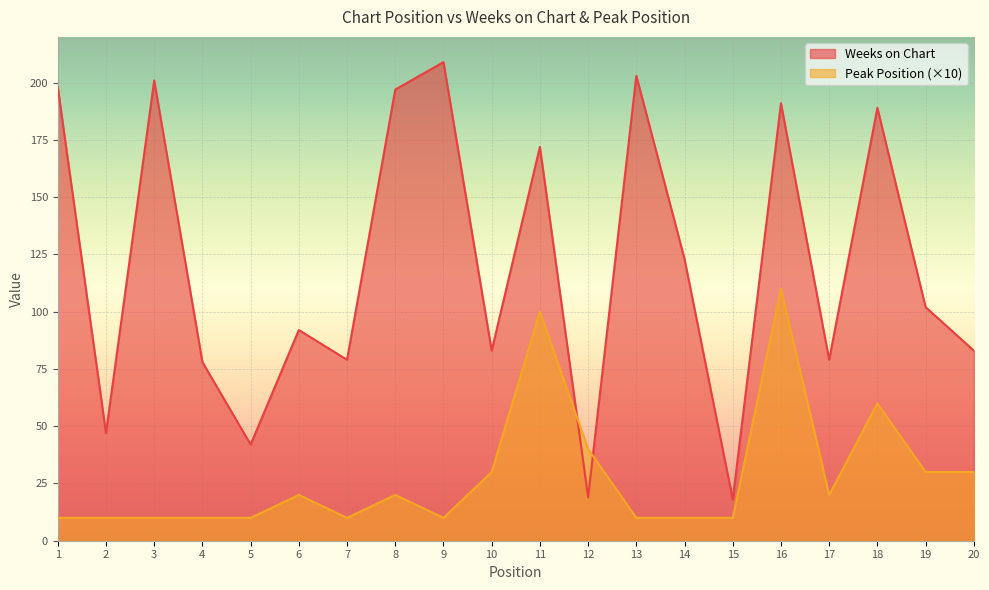

How many lines are shown in the chart?

2